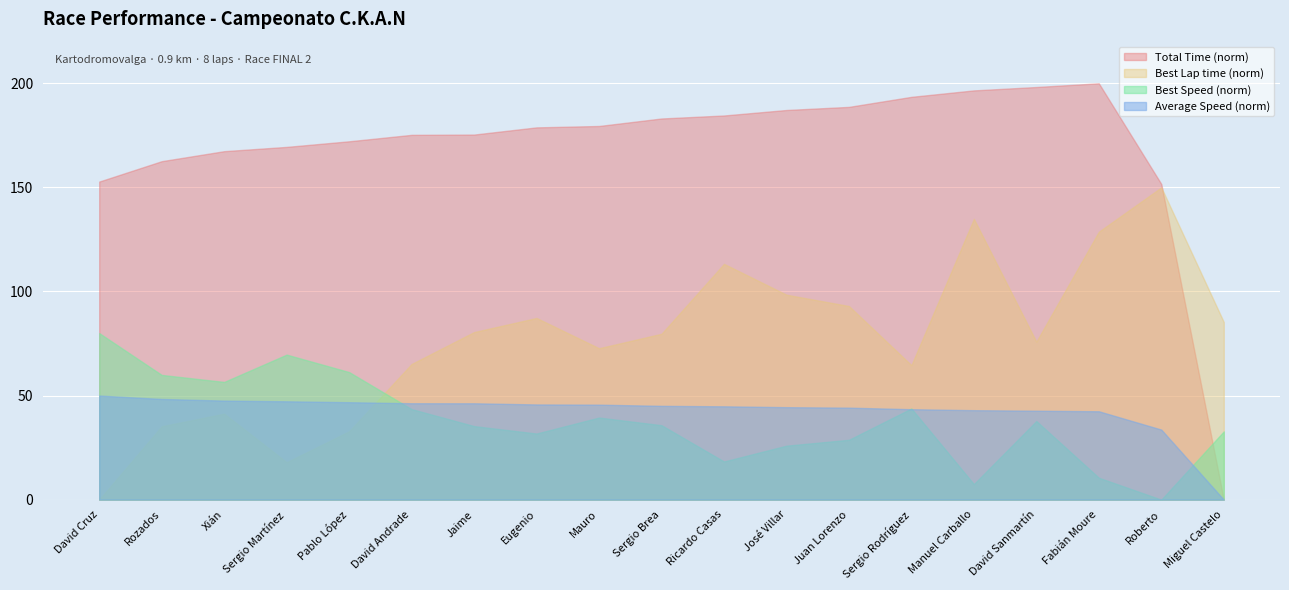

Which series has the largest total across all categories?

Total Time (norm)